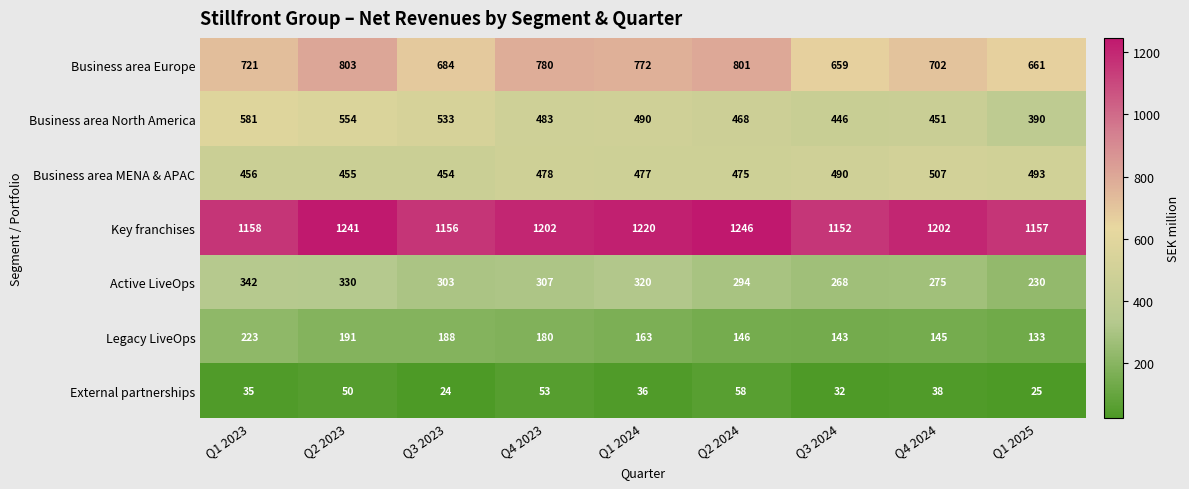

What is the average value of the Active LiveOps series?

297